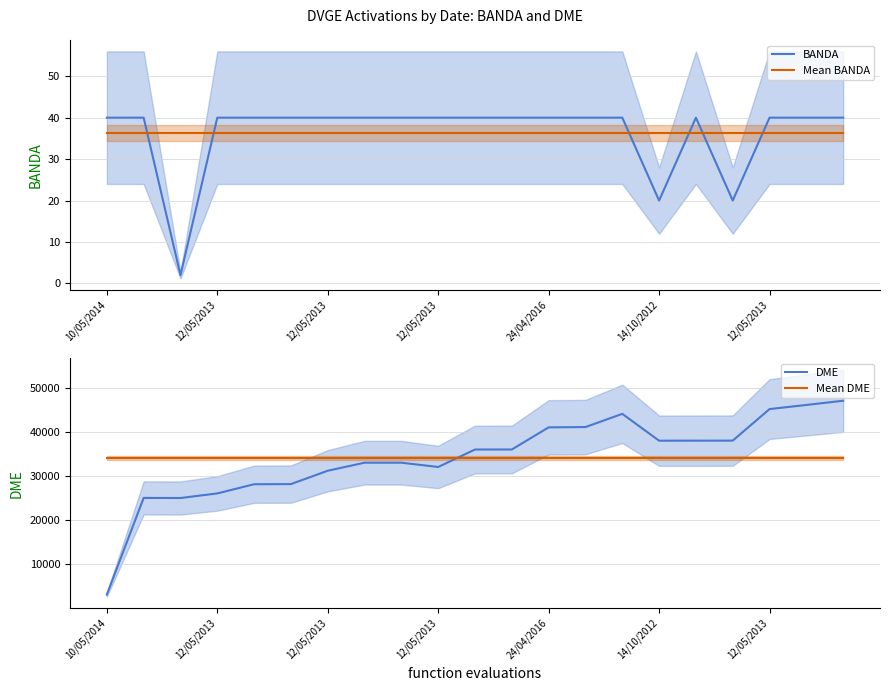

Does the chart display data point markers on the line(s)?

No